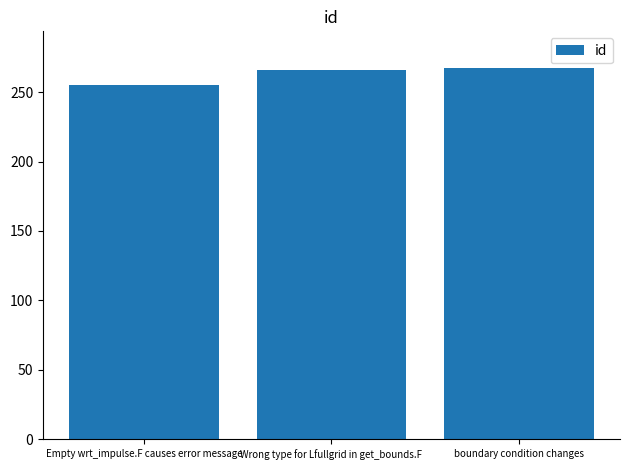

The chart shows a value of 266 at Wrong type for Lfullgrid in get_bounds.F. True or false?

True